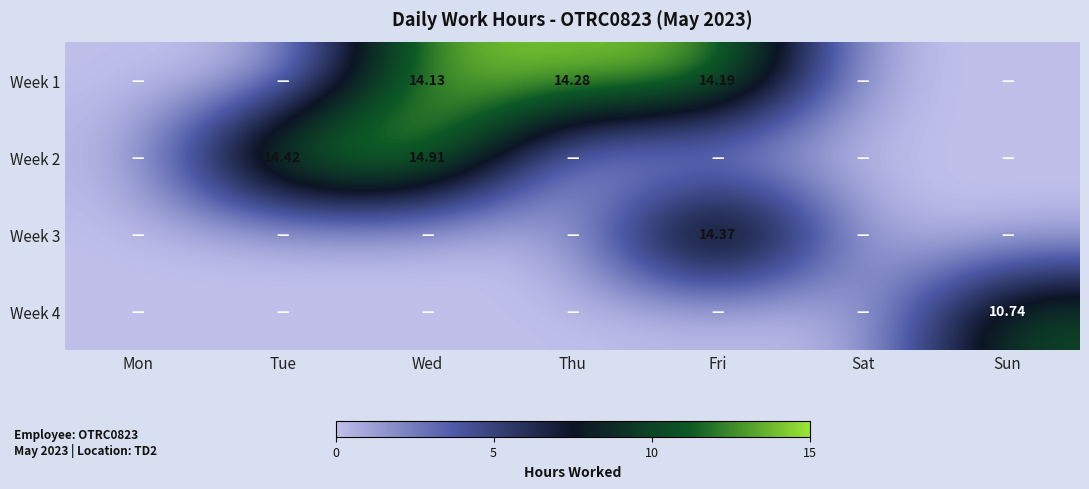

What is the difference between the second highest and second lowest values in the Week 1 series?

14.2